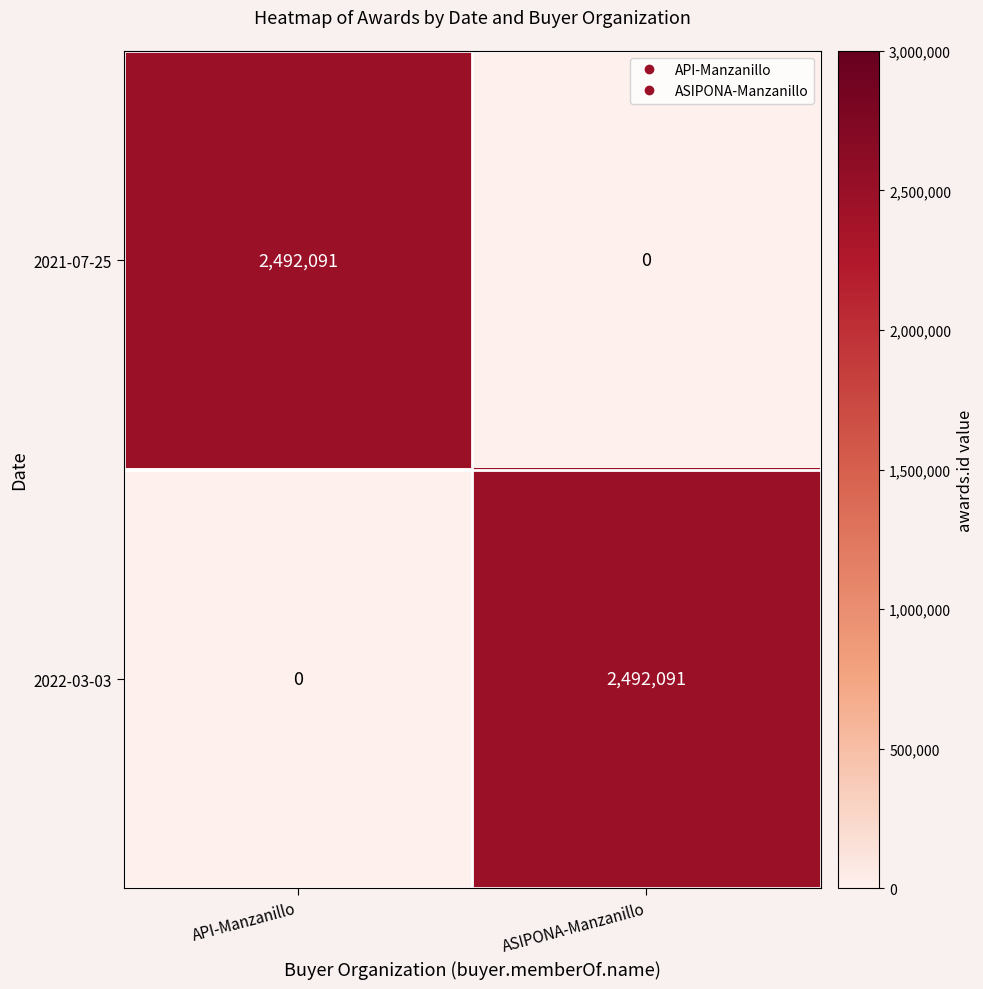

What is the approximate value of 2021-07-25 at API-Manzanillo, to the nearest 10?

2492090